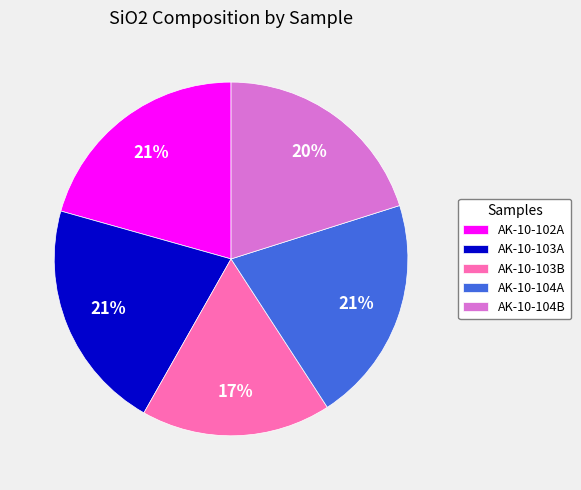

To the nearest percent, what is the average slice percentage?

20%